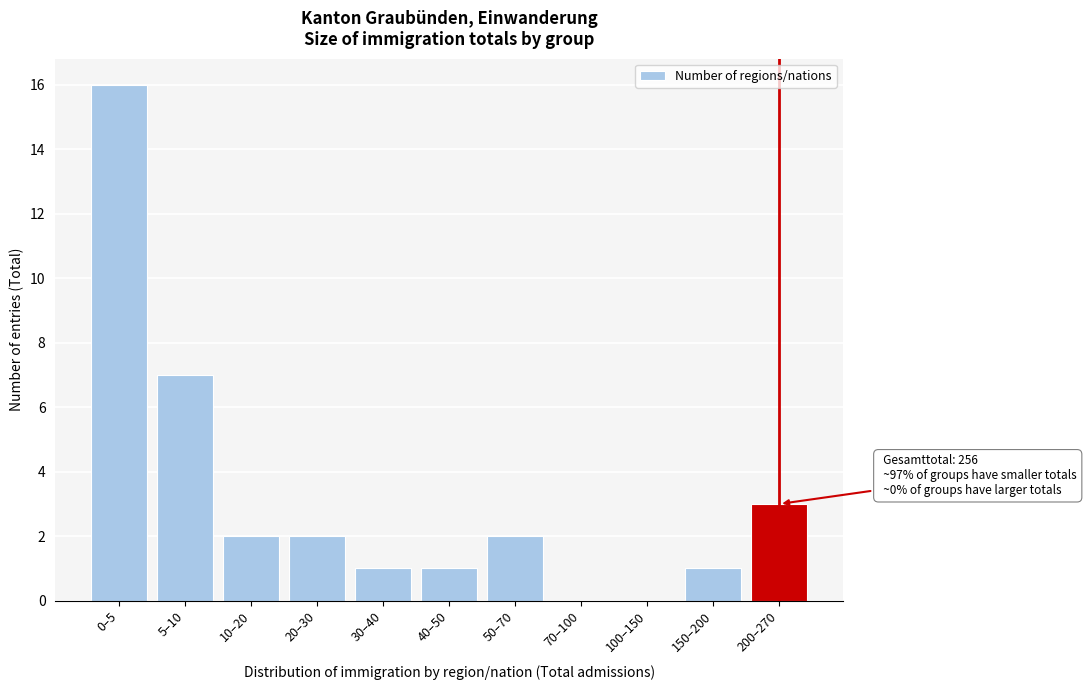

Reading left to right, extract all data points from this chart.

0–5=16	5–10=7	10–20=2	20–30=2	30–40=1	40–50=1	50–70=2	70–100=0	100–150=0	150–200=1	200–270=3